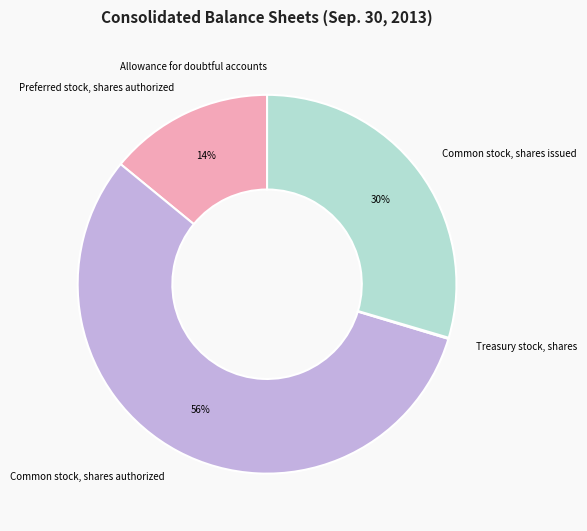

Do Common stock, shares issued and Common stock, shares authorized together represent more than half of the pie?

Yes